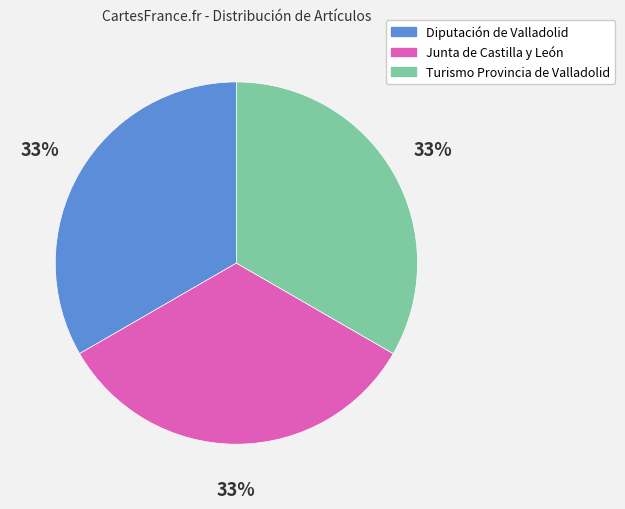

What is the ratio of the value at Junta de Castilla y León to the value at Turismo Provincia de Valladolid?

1.0